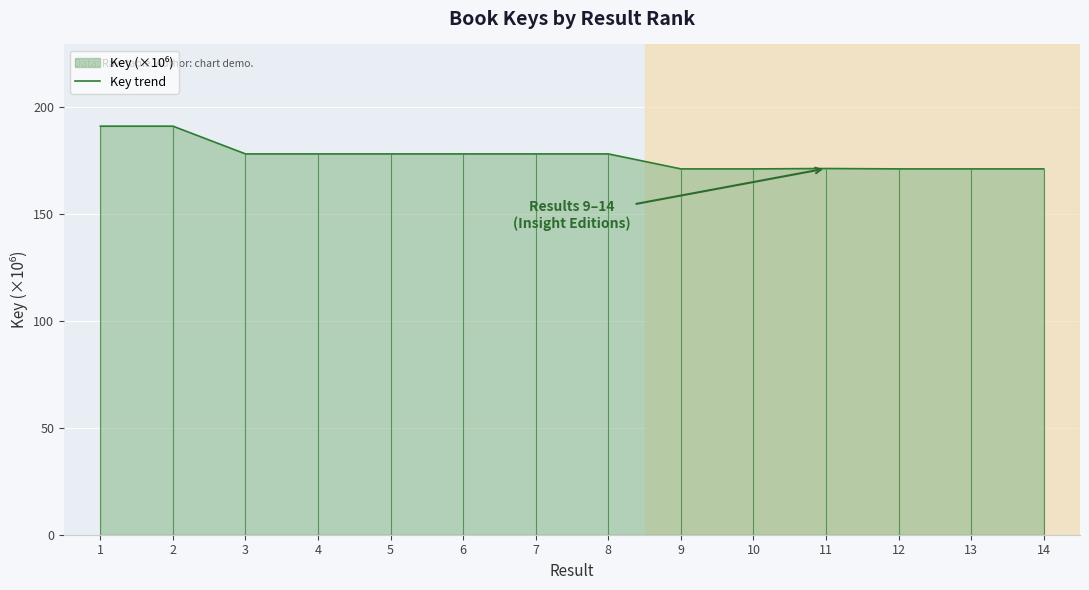

Rank the categories by value from highest to lowest.

2, 1, 3, 8, 6, 4, 7, 5, 11, 14, 12, 10, 9, 13